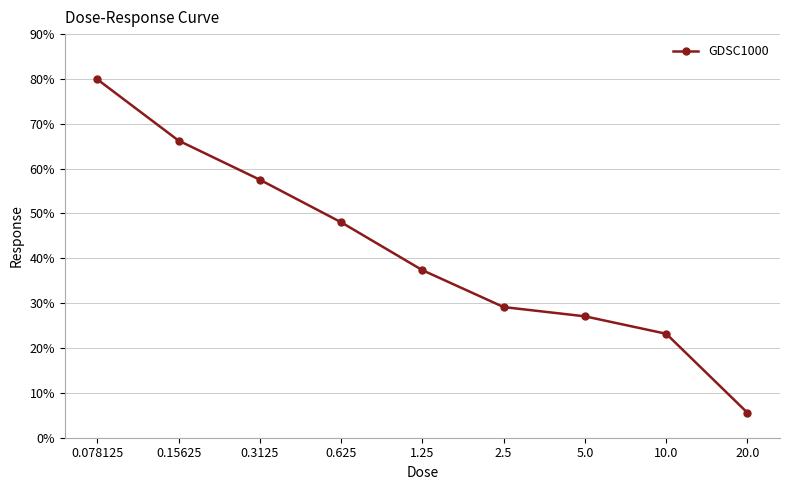

The value at 0.15625 is 24.5. True or false?

False